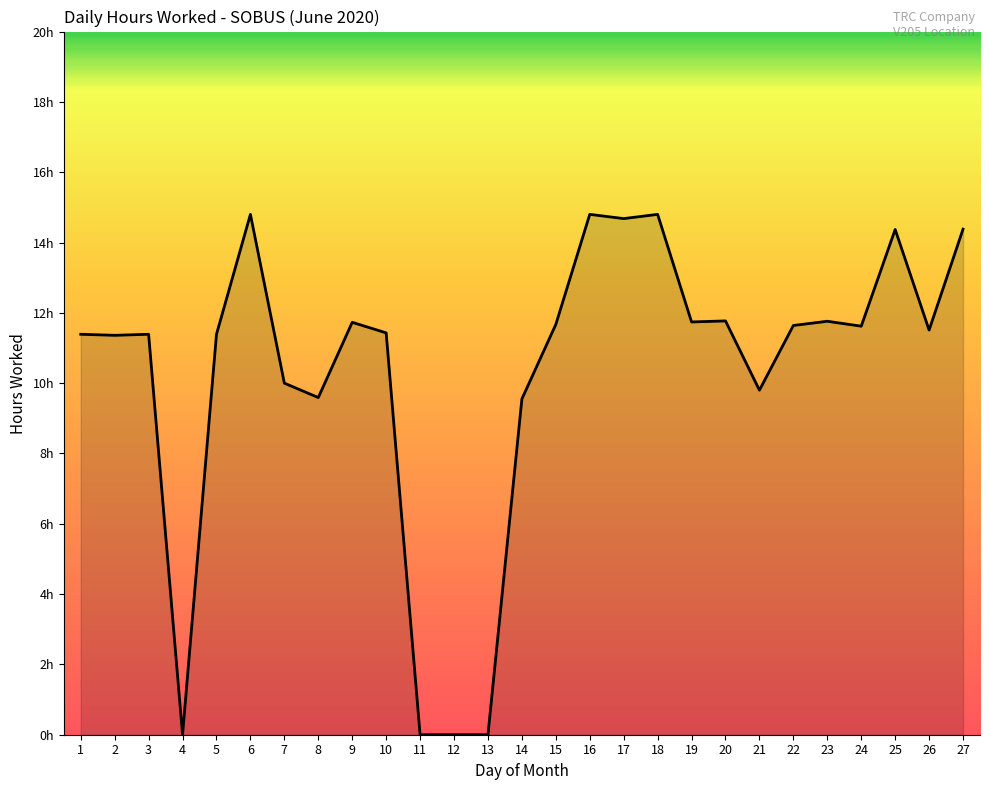

Reading left to right, list all the values displayed in this chart.

1=11.4	2=11.4	3=11.4	4=0.0	5=11.4	6=14.8	7=10.0	8=9.6	9=11.7	10=11.4	11=0.0	12=0.0	13=0.0	14=9.6	15=11.7	16=14.8	17=14.7	18=14.8	19=11.7	20=11.8	21=9.8	22=11.6	23=11.8	24=11.6	25=14.4	26=11.5	27=14.4